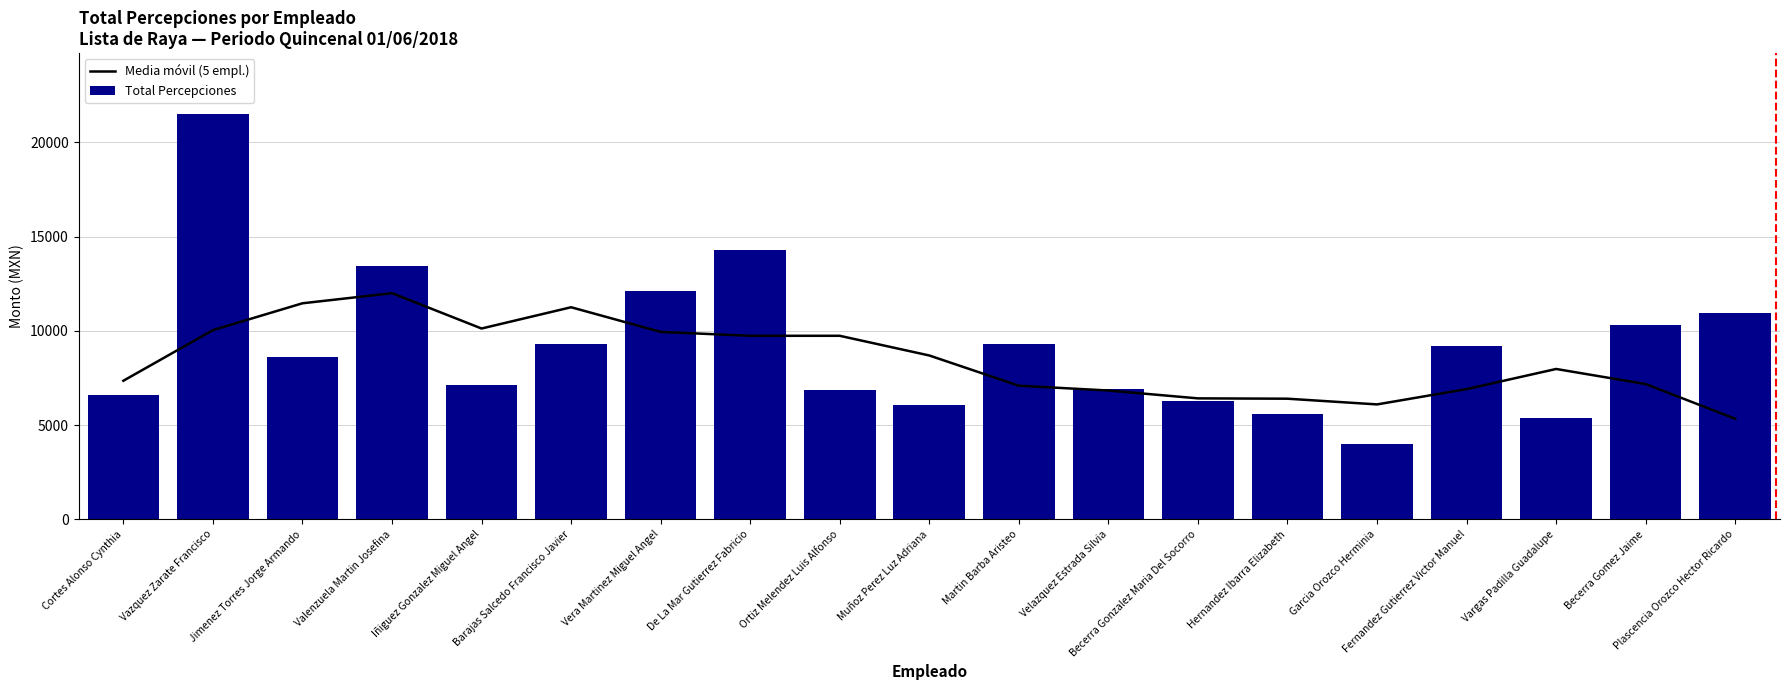

What is the difference between the second highest and minimum values in the Total Percepciones series?

10273.5